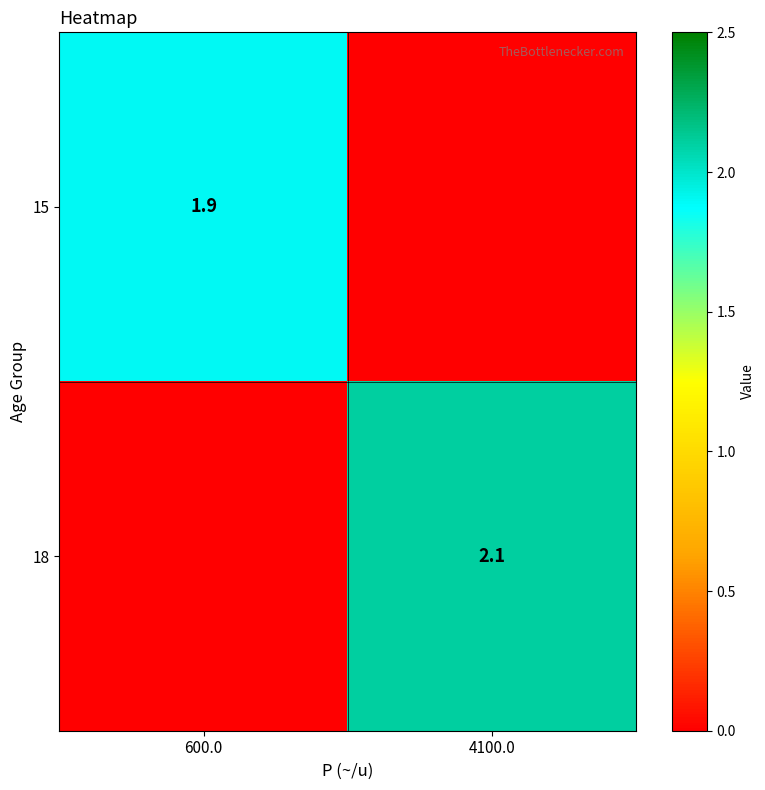

How many distinct data groups are displayed?

2